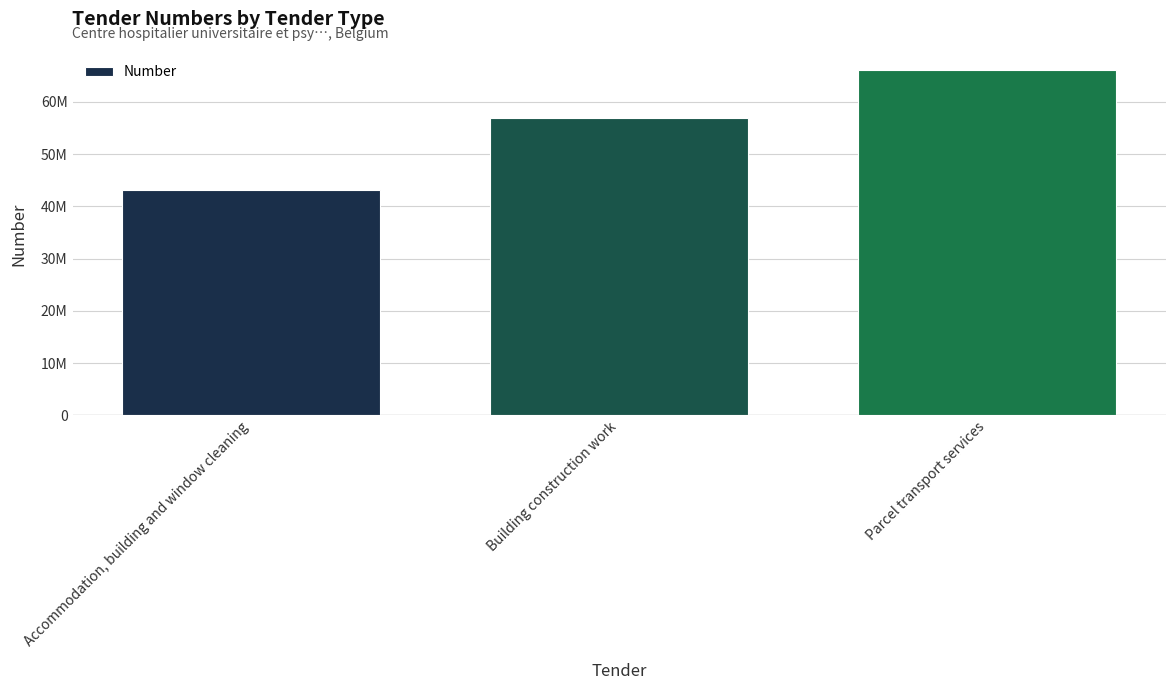

What position from the right is Parcel transport services?

1